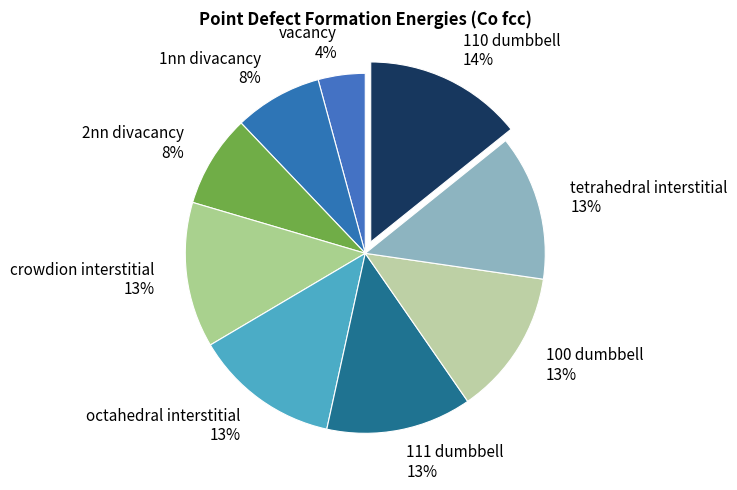

What percentage is NOT represented by 110 dumbbell?

85.8%